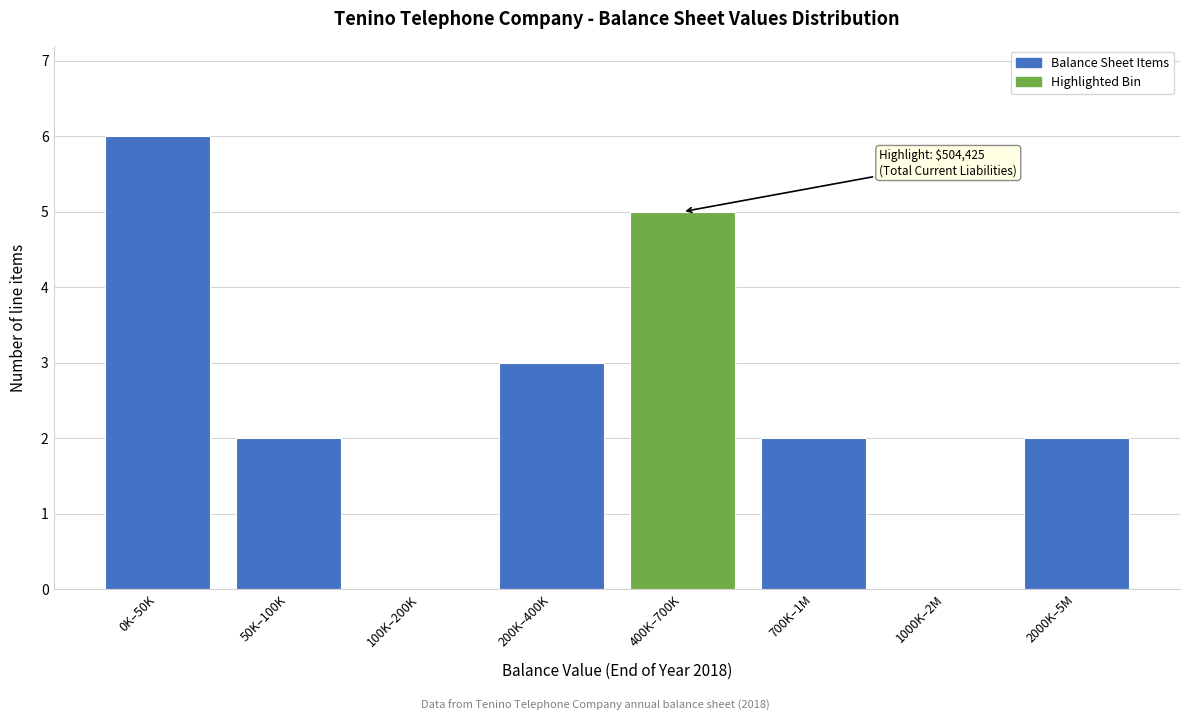

Reading left to right, what are all the values shown in this chart?

0K–50K=6	50K–100K=2	100K–200K=0	200K–400K=3	400K–700K=5	700K–1M=2	1000K–2M=0	2000K–5M=2